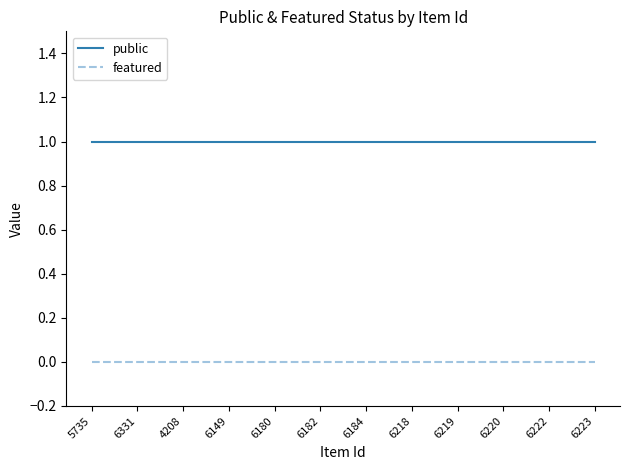

Rank the series by their average value, from highest to lowest.

public, featured